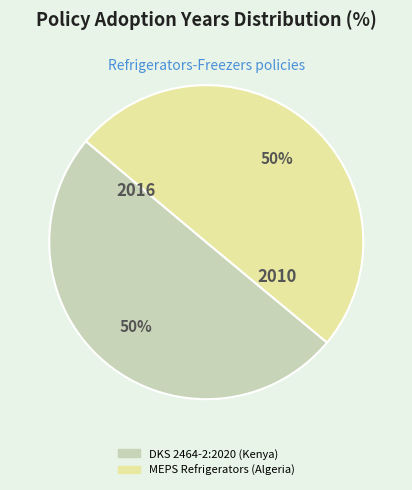

Do DKS 2464-2:2020 (Kenya) and MEPS Refrigerators (Algeria) together represent more than half of the pie?

Yes